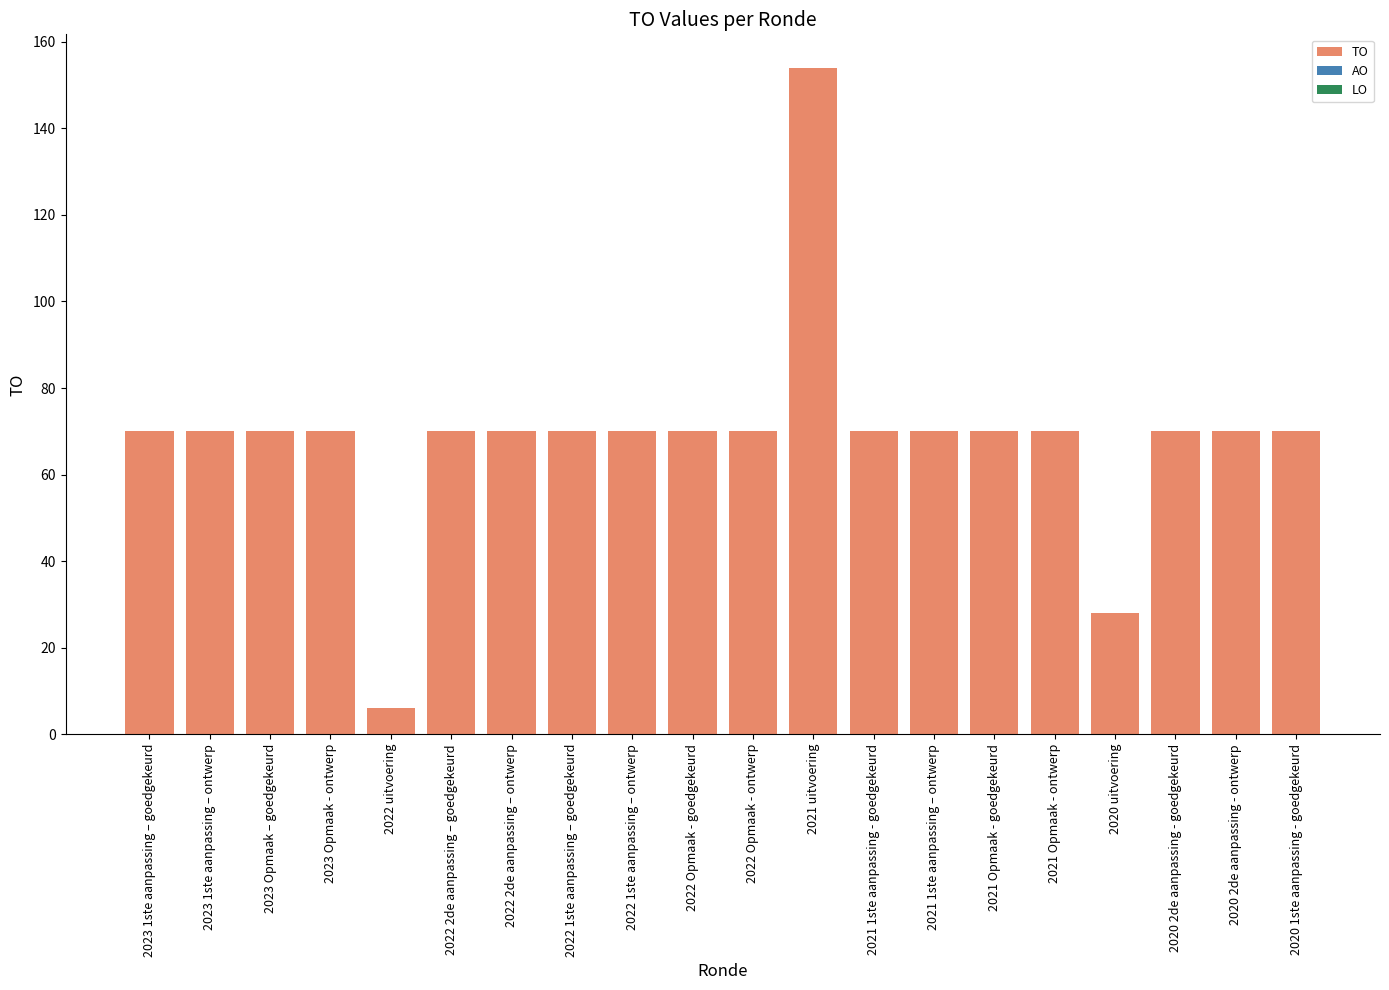

Are the bars horizontal?

No